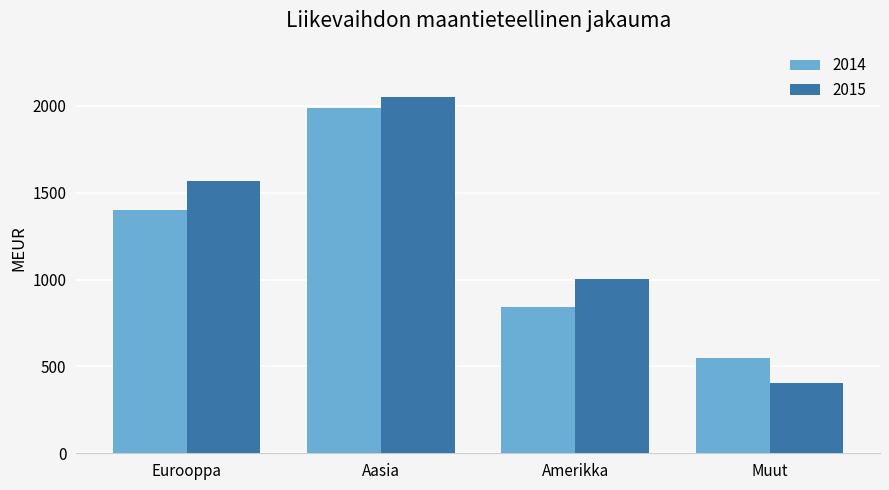

Rank the series by their average value, from highest to lowest.

2015, 2014